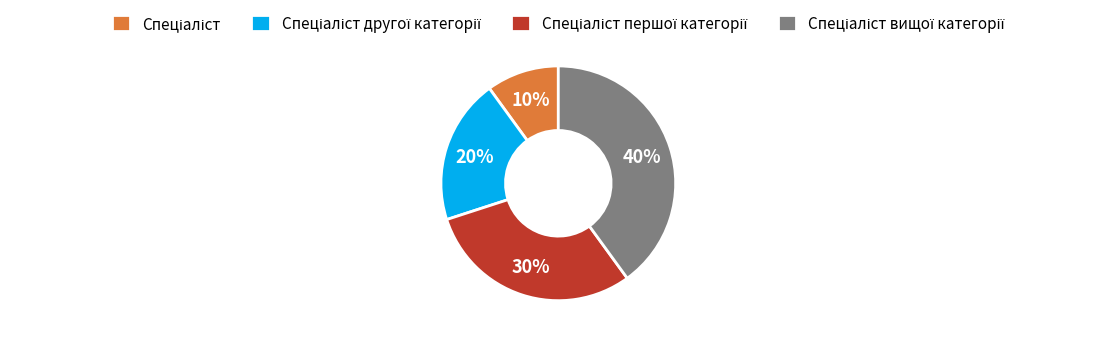

Does any single category account for the majority?

No